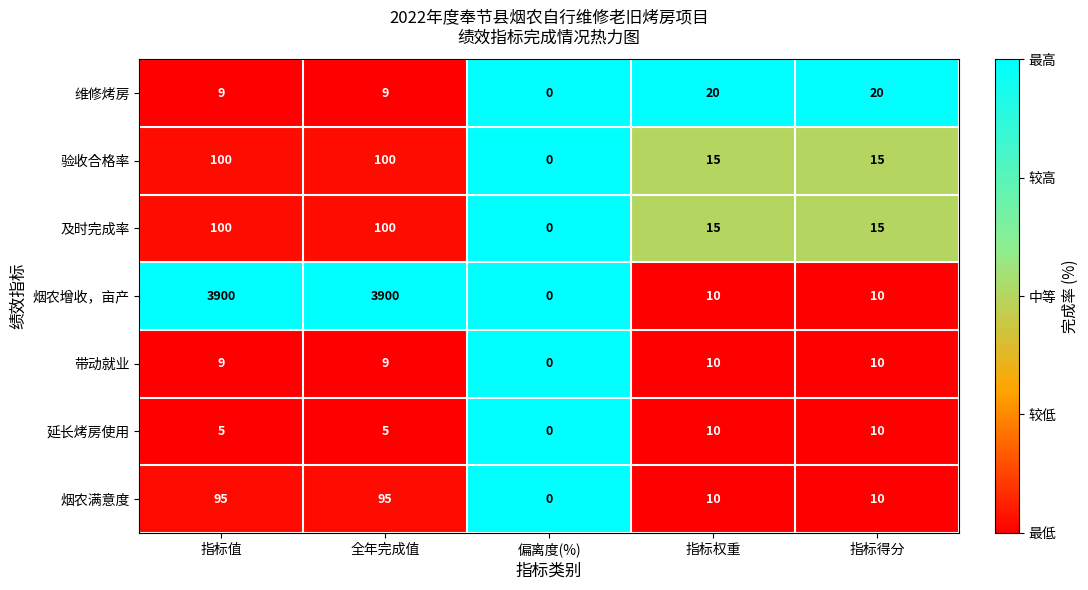

How many data points in 验收合格率 are less than 15?

1